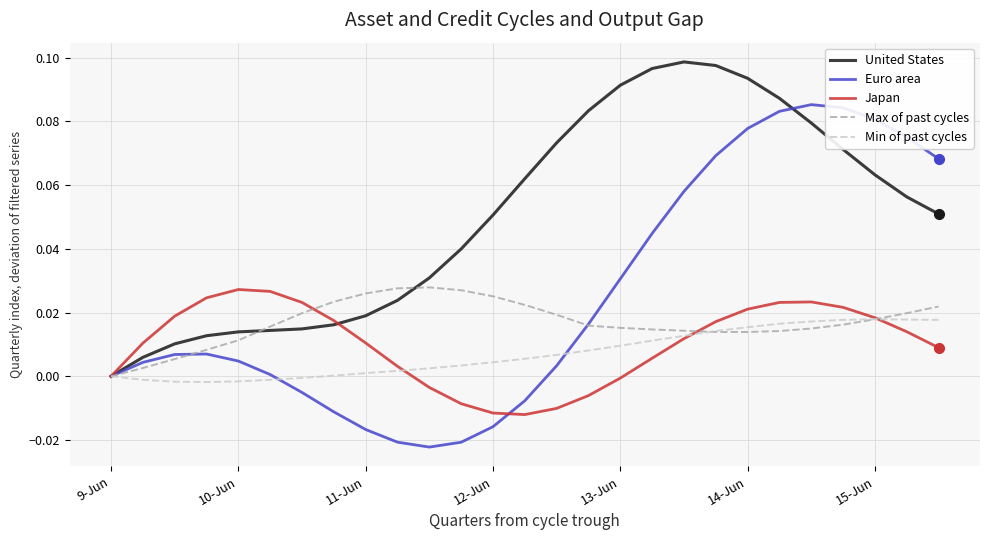

Which series has the largest range (max minus min)?

Euro area